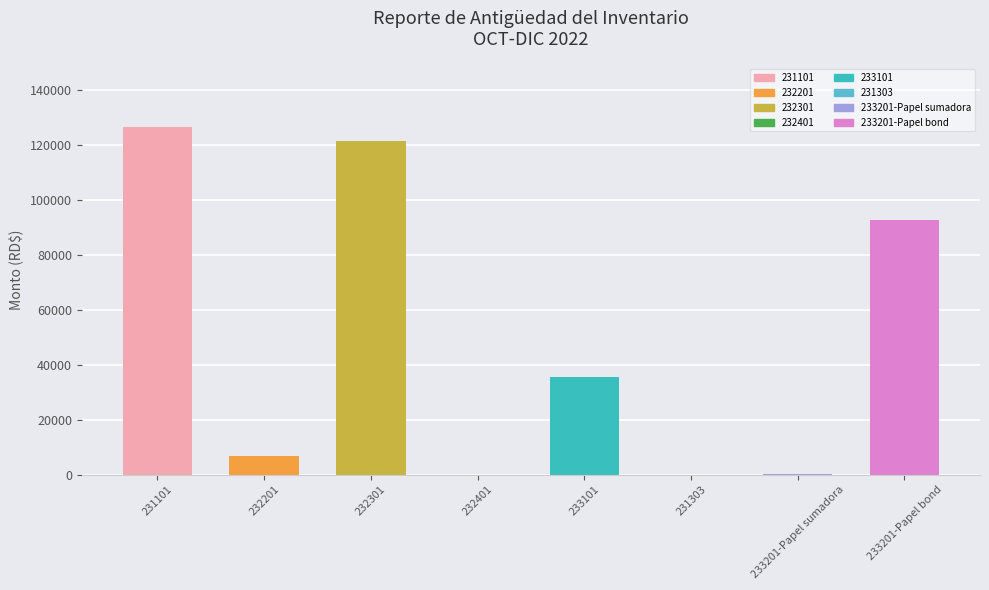

Read the value at 232201.

6635.6